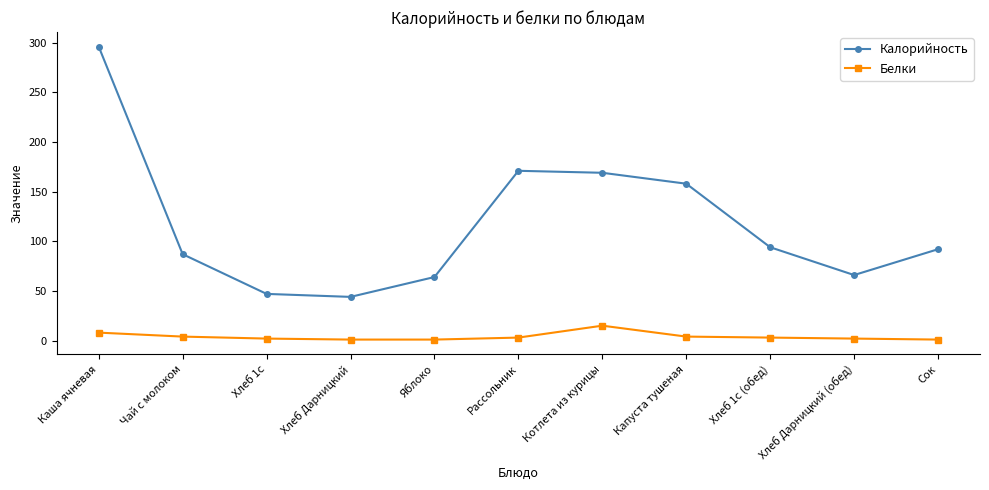

What position from the left is Рассольник?

6